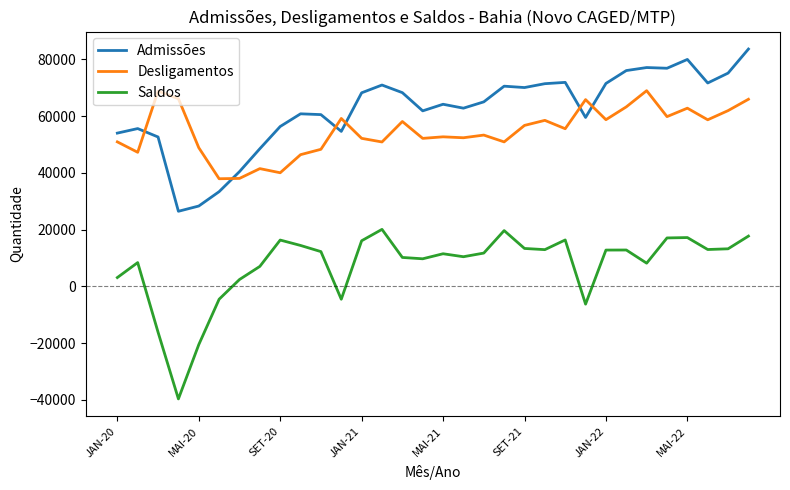

What is the sum of all Admissões values?

1989087